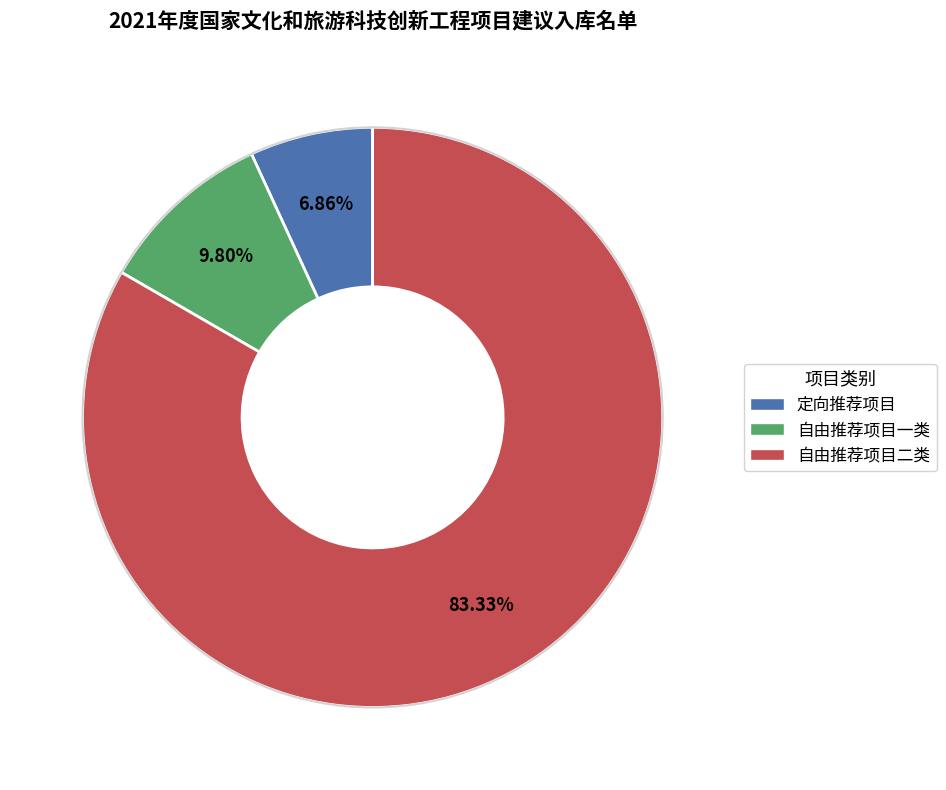

Combined, do 自由推荐项目一类 and 定向推荐项目 account for over 50%?

No